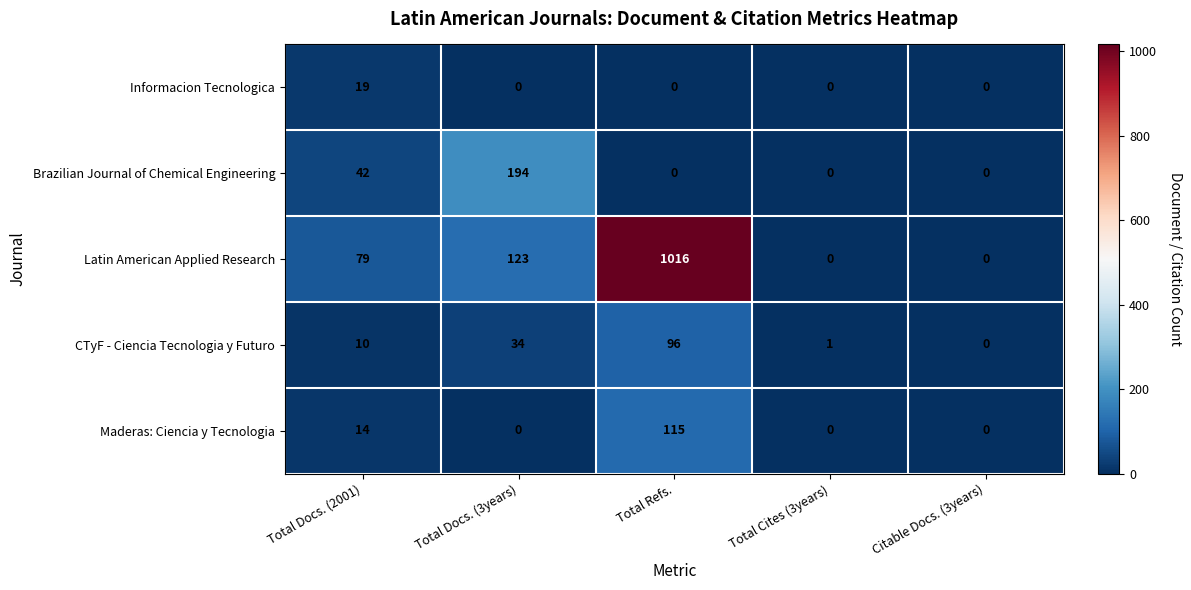

At which category does the chart reach its peak across all series?

Total Refs.